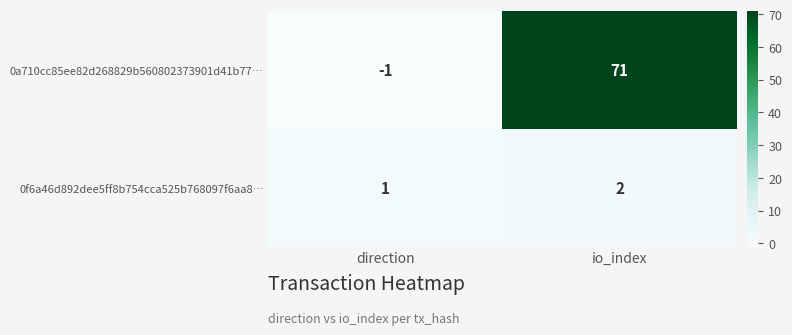

List the series in order of their peak value, highest first.

0a710cc85ee82d268829b560802373901d41b77…, 0f6a46d892dee5ff8b754cca525b768097f6aa8…